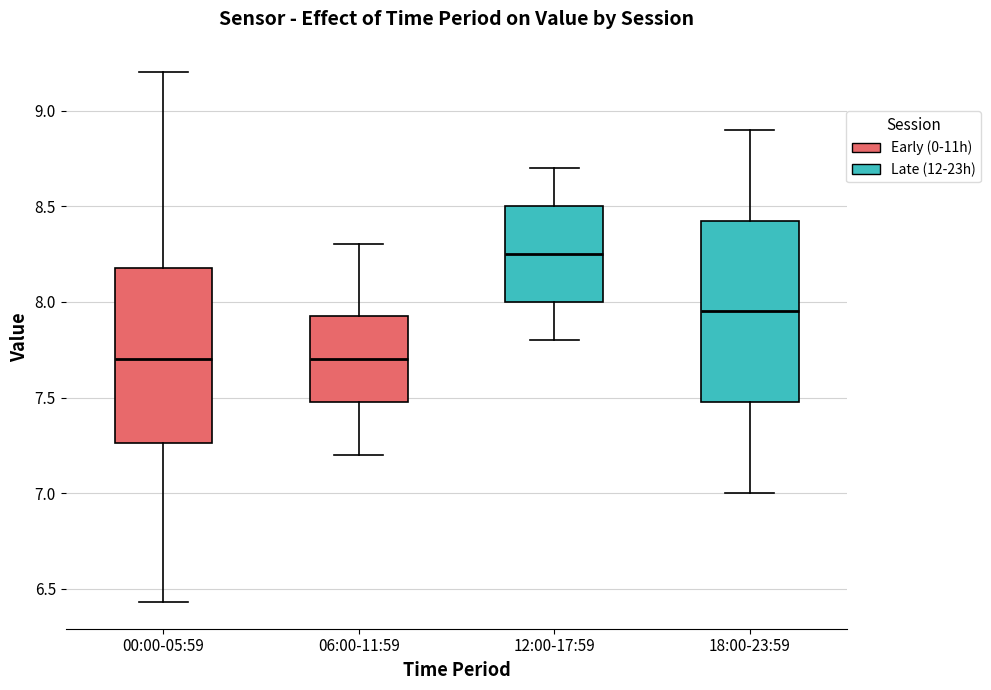

Reading left to right, read every box against the y-axis: the position of its median line, the range the box covers, and the ends of its whiskers. The values are not printed on the chart, so give them approximately, as read against the axis.

00:00-05:59: median 7.70, box 7.25 to 8.20, whiskers 6.45 to 9.20
06:00-11:59: median 7.70, box 7.50 to 7.95, whiskers 7.20 to 8.30
12:00-17:59: median 8.25, box 8.00 to 8.50, whiskers 7.80 to 8.70
18:00-23:59: median 7.95, box 7.50 to 8.45, whiskers 7.00 to 8.90